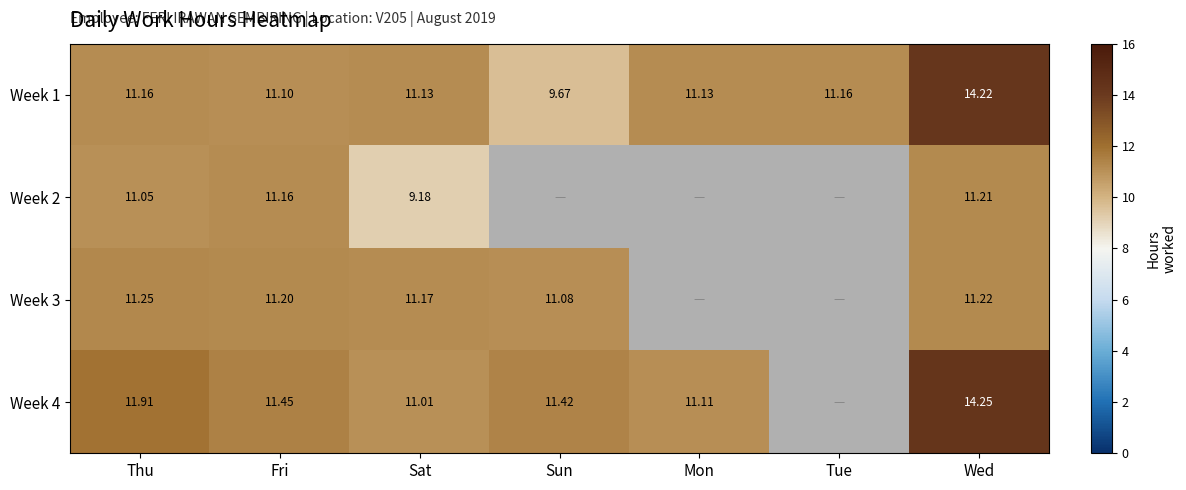

Rank the series at Thu from highest to lowest value.

Week 4, Week 3, Week 1, Week 2